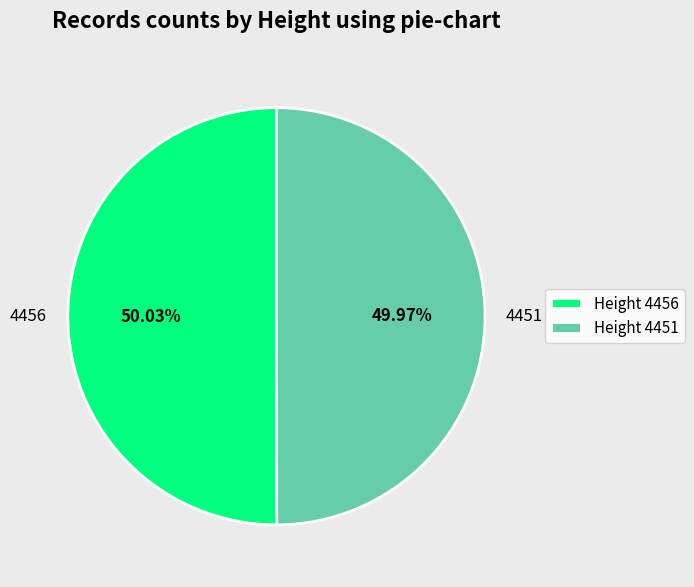

Approximately how many times larger is the value at 4456 compared to 4451?

1.0